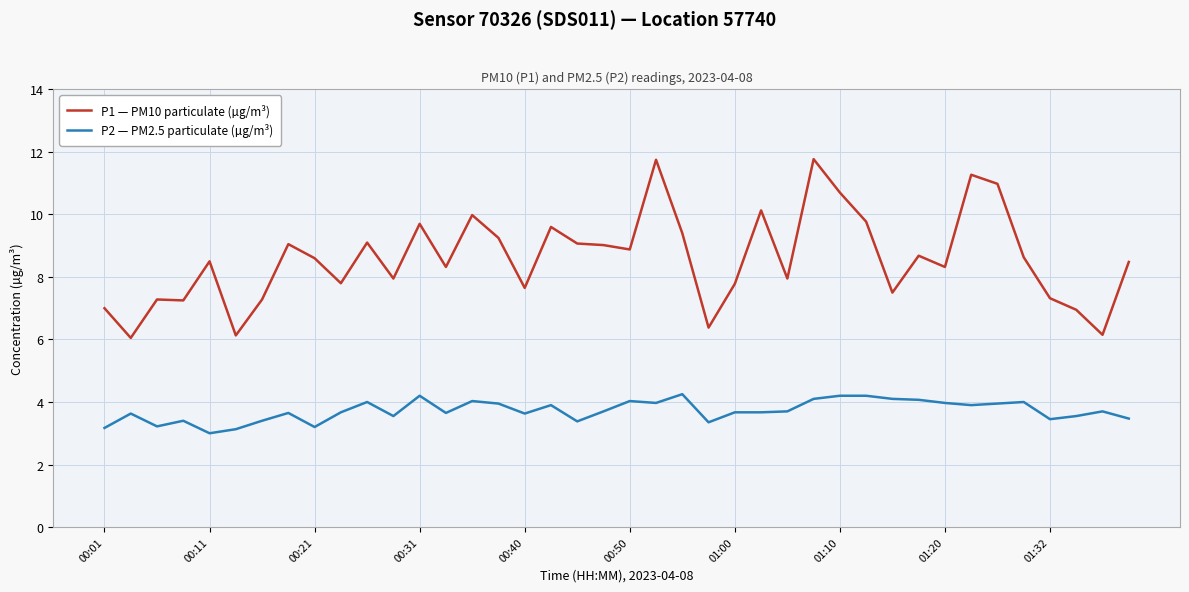

True or false: P1 — PM10 particulate (µg/m³) has more than 2 interior local peaks.

True